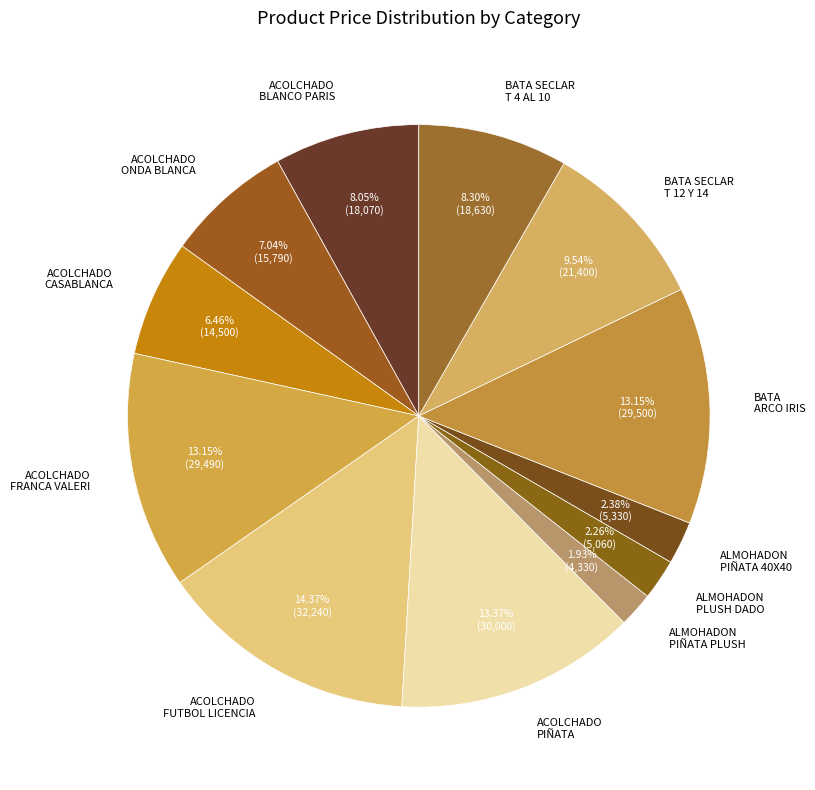

Is there any slice that represents more than half of the pie?

No